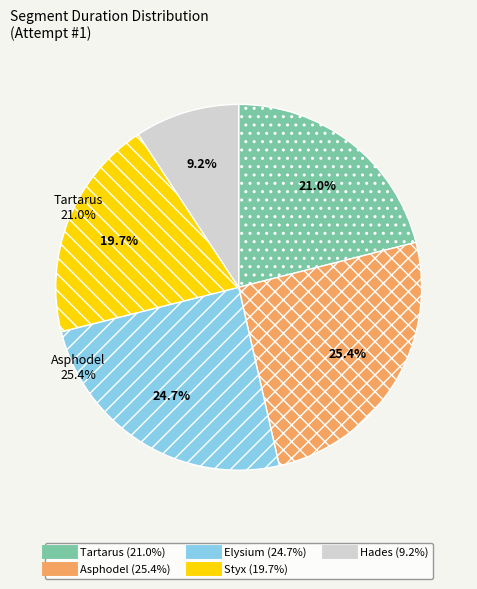

Is Hades the majority of the pie?

No